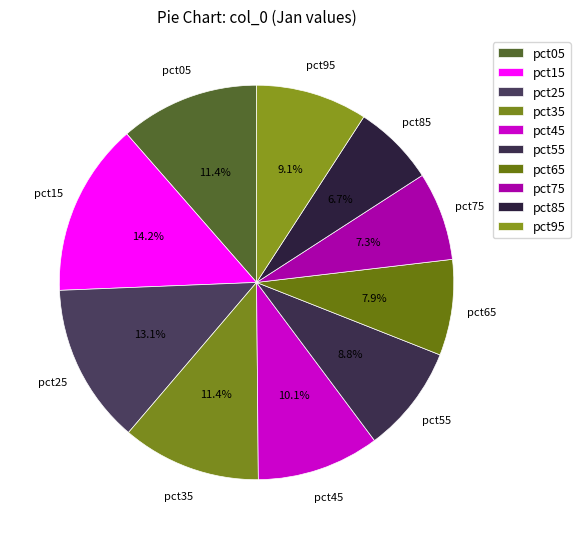

Which category has the biggest portion of the pie?

pct15